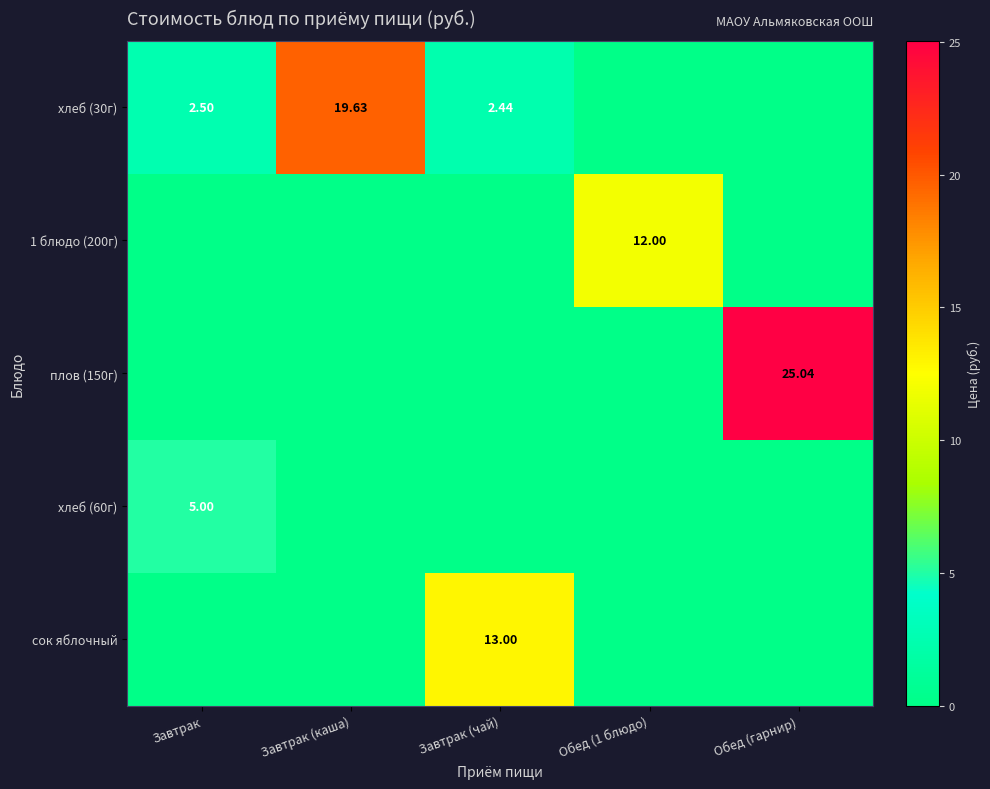

Where does the хлеб (30г) series first go above 2?

Завтрак